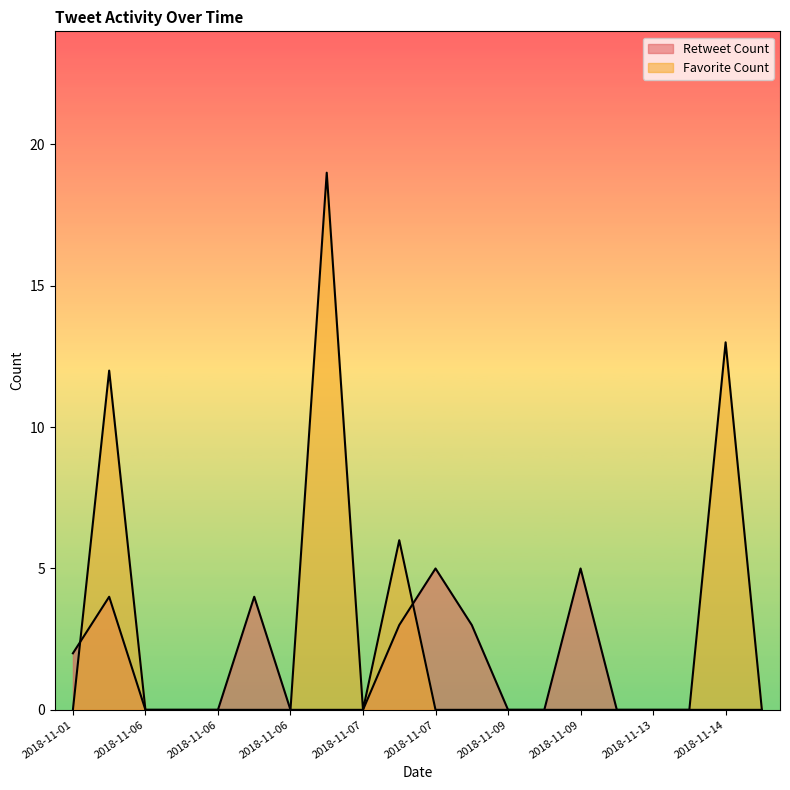

What is the difference between the second highest and second lowest values in the Retweet Count series?

5